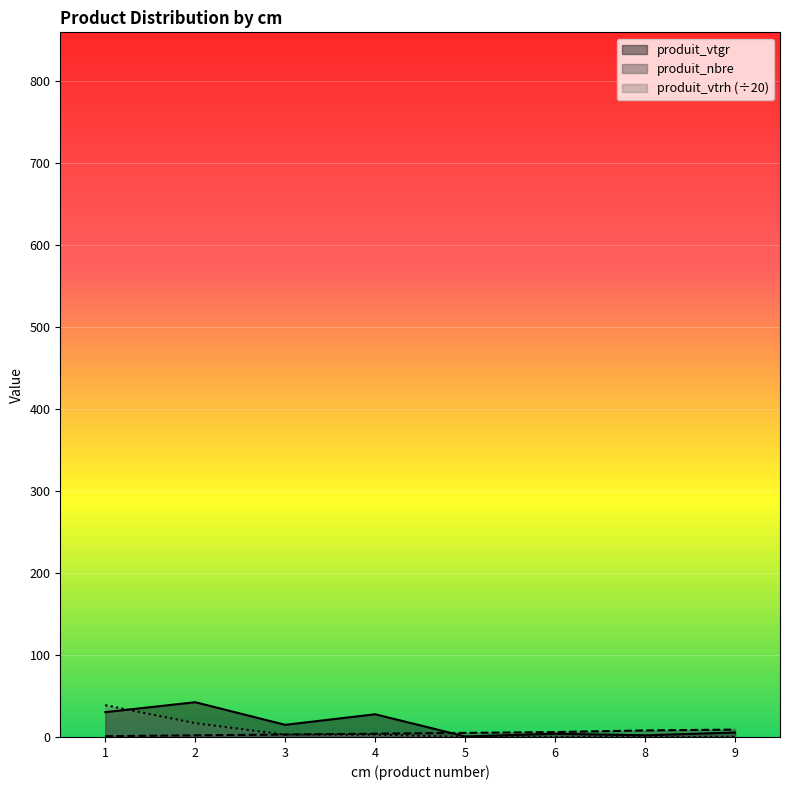

At which label is produit_vtgr closest to 21?

3